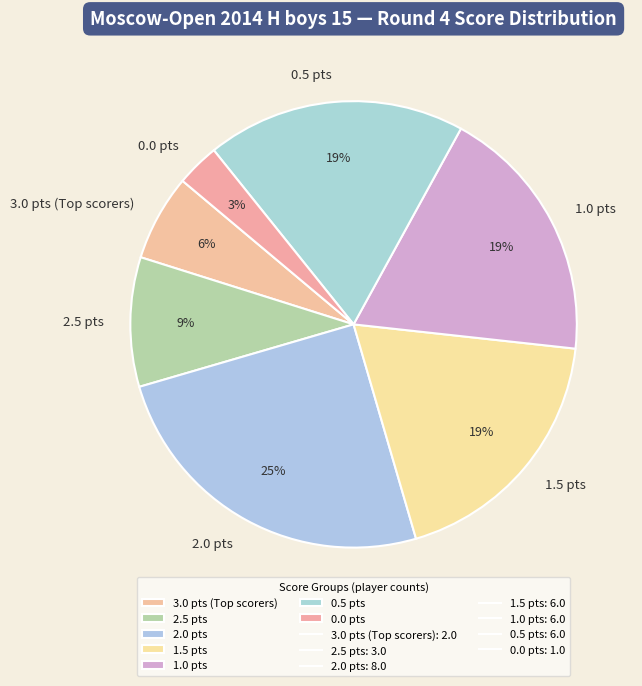

True or false: 1.0 pts accounts for 13% of the total.

False